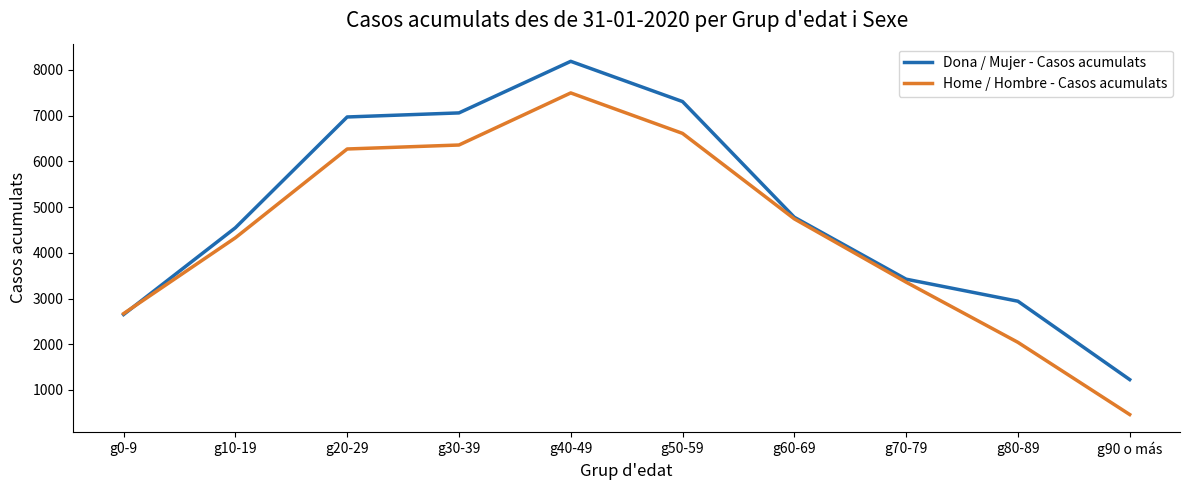

What is the smallest value displayed?

463